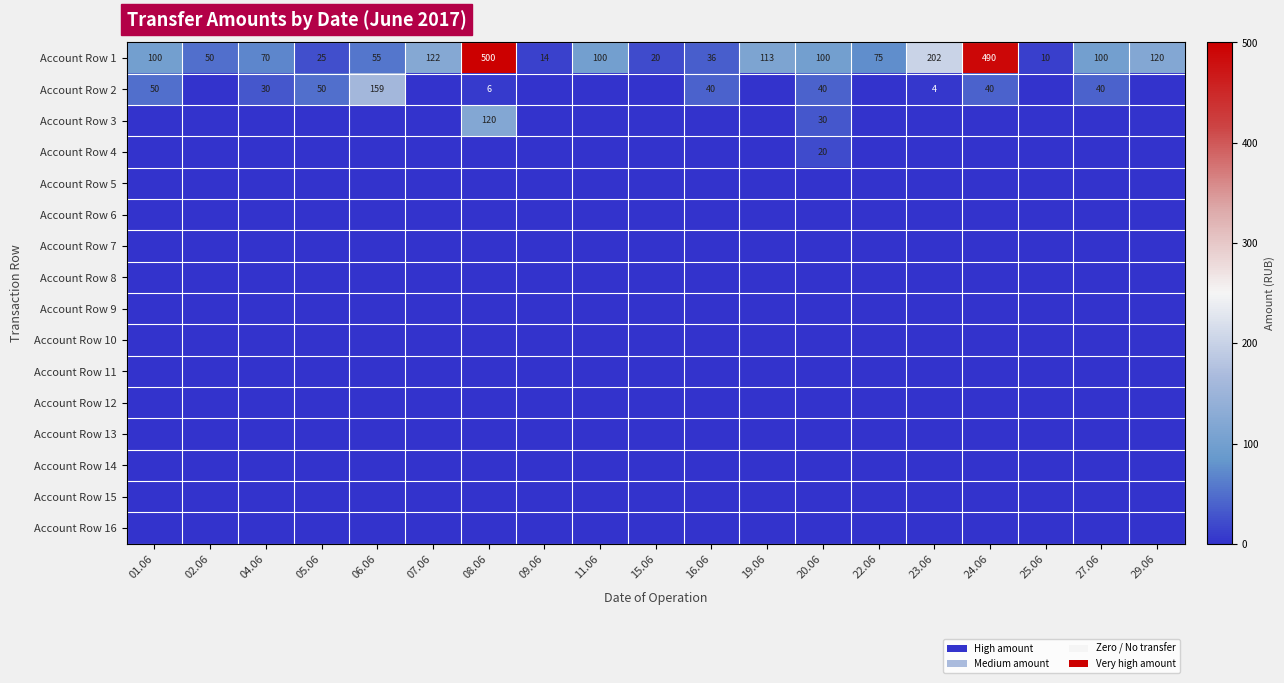

At which label does Account Row 1 reach its peak?

08.06